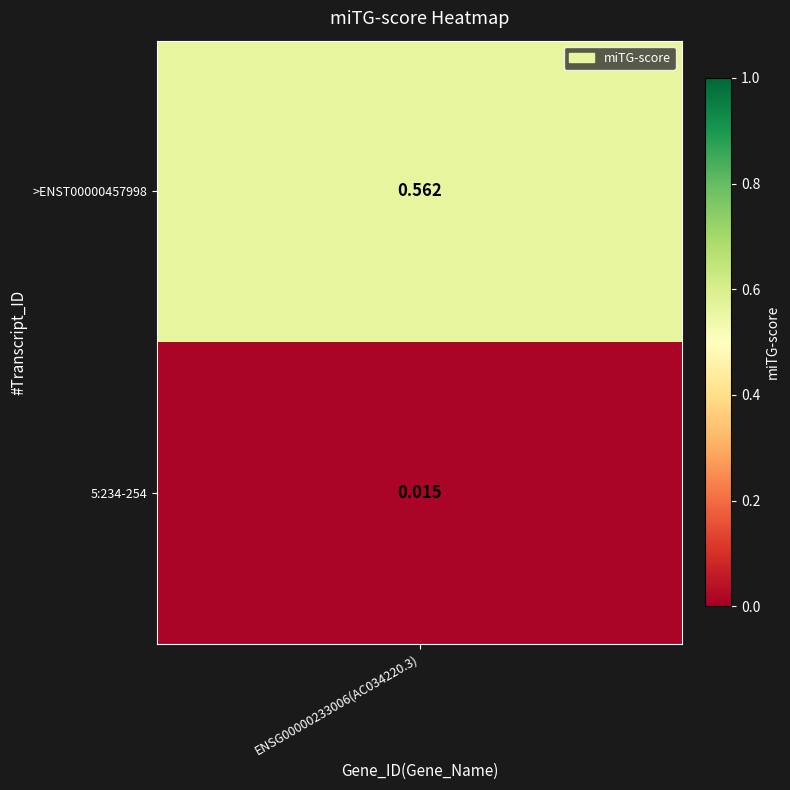

What is the sum of all values?

0.6